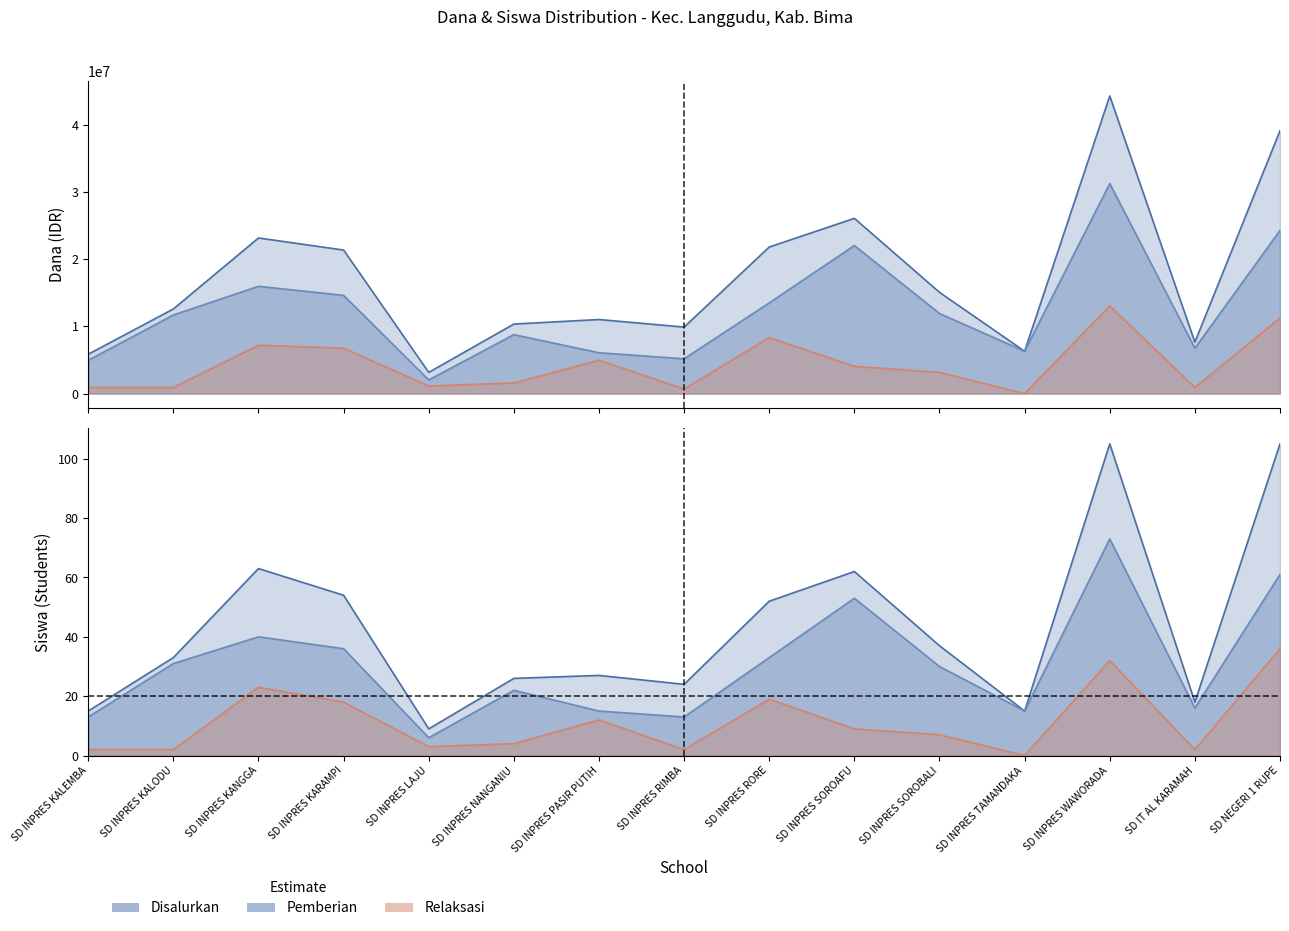

What position from the right is SD INPRES KALODU?

14